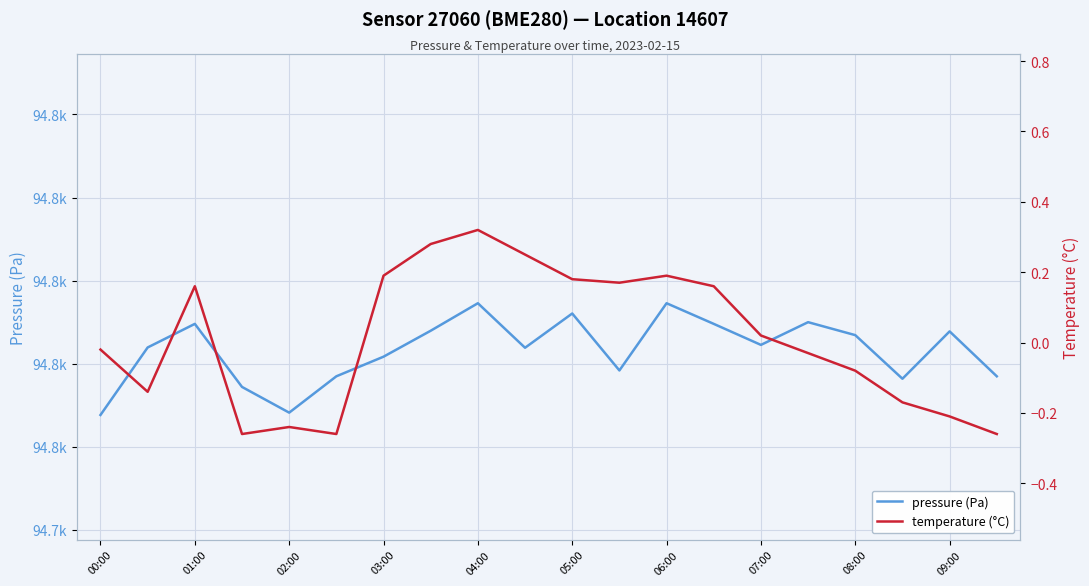

How many lines are shown in the chart?

2